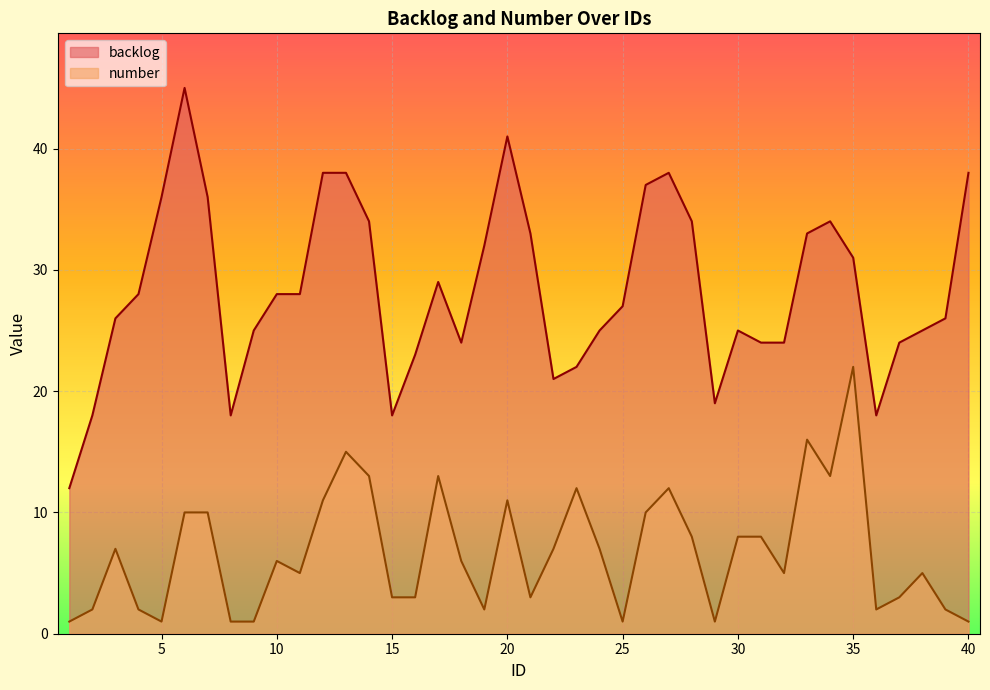

What is the average value of the backlog series?

28